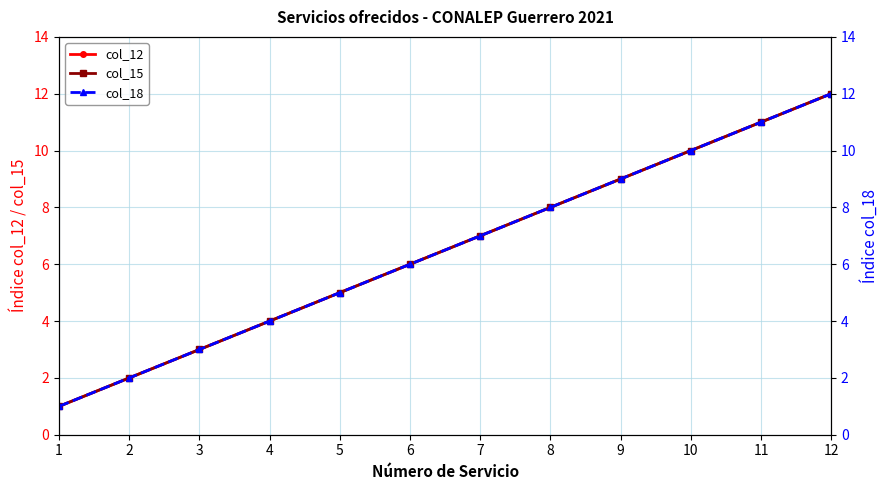

What is the value of the col_15 point at the 2nd from the left?

2